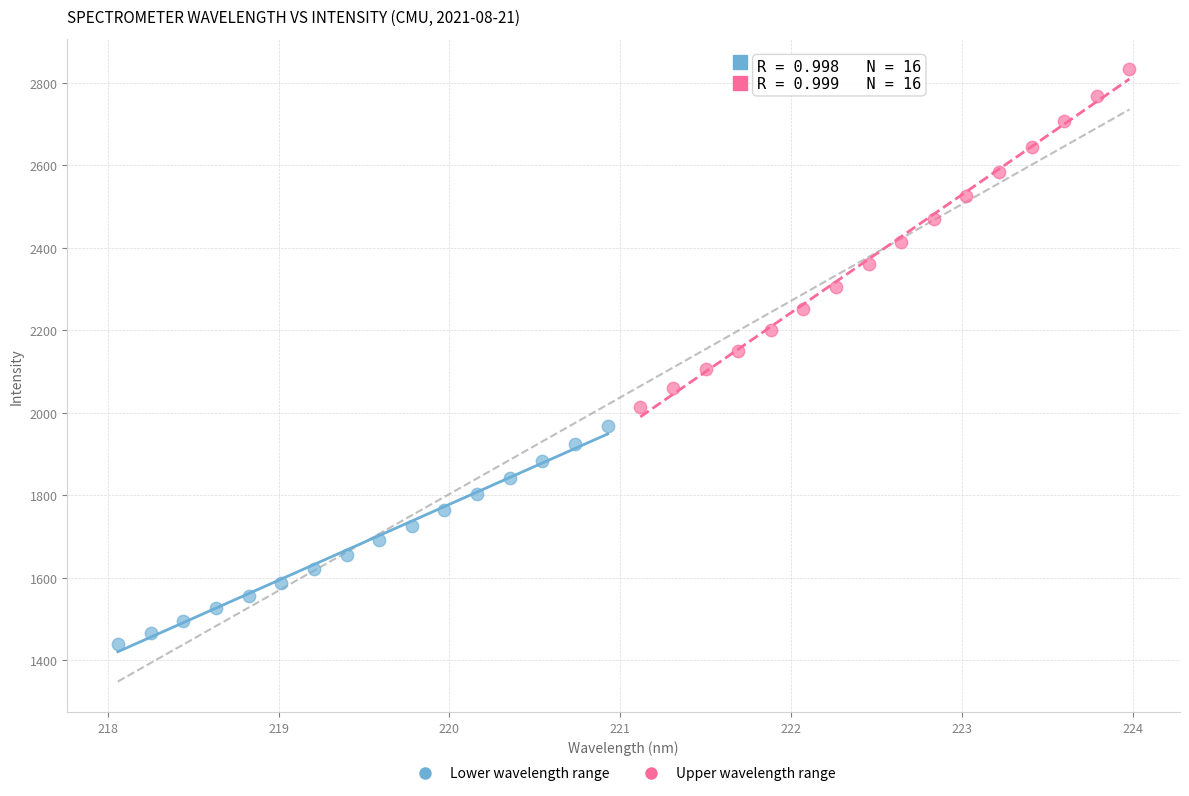

Which series reaches the maximum Y coordinate?

Upper wavelength range